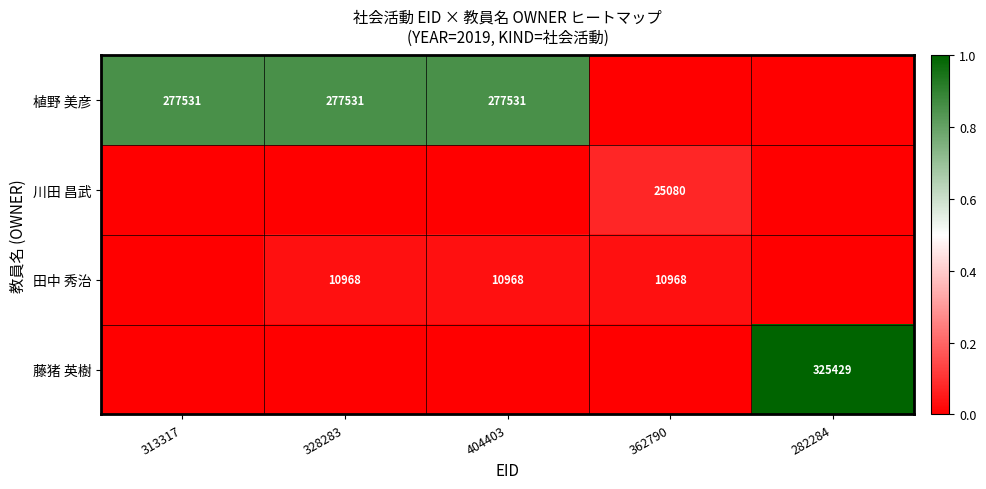

The value of 田中 秀治 at 362790 is 10968. True or false?

True